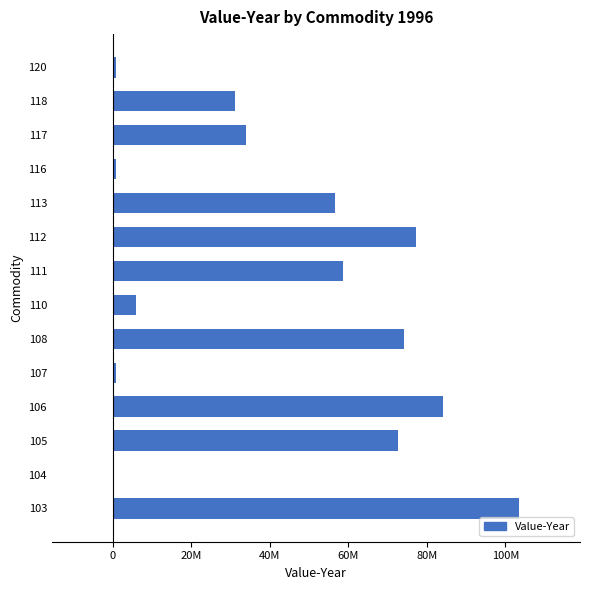

Are the bars horizontal?

Yes